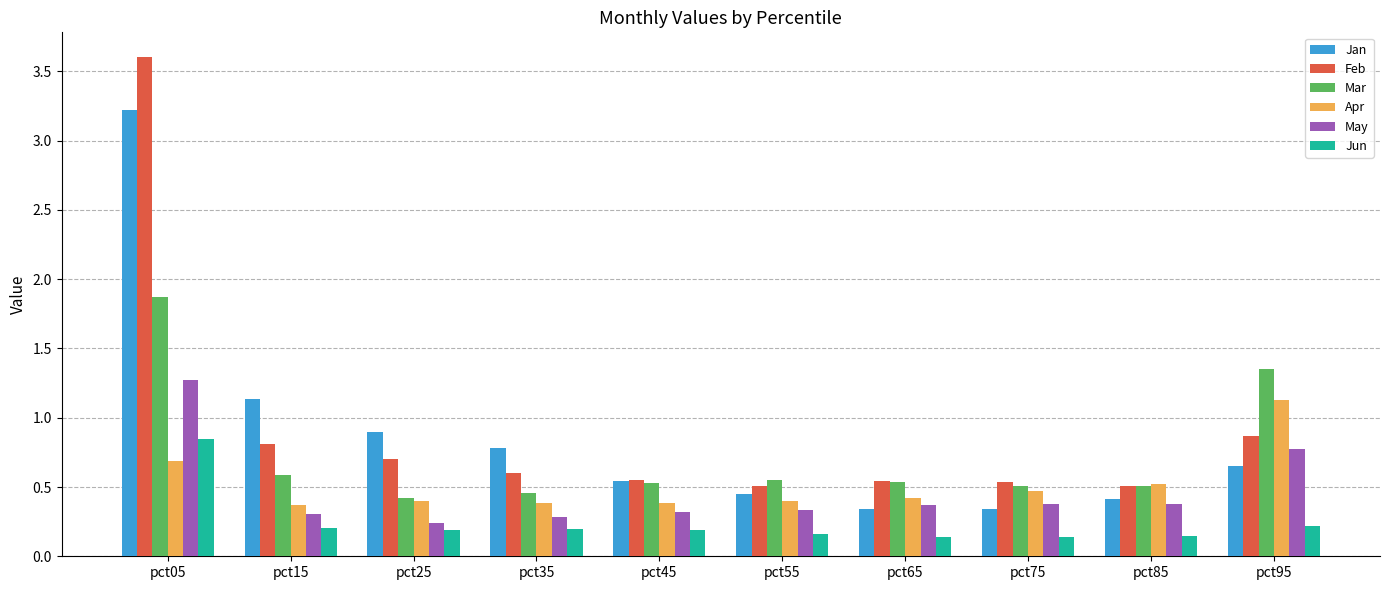

At which category does the chart reach its peak across all series?

pct05